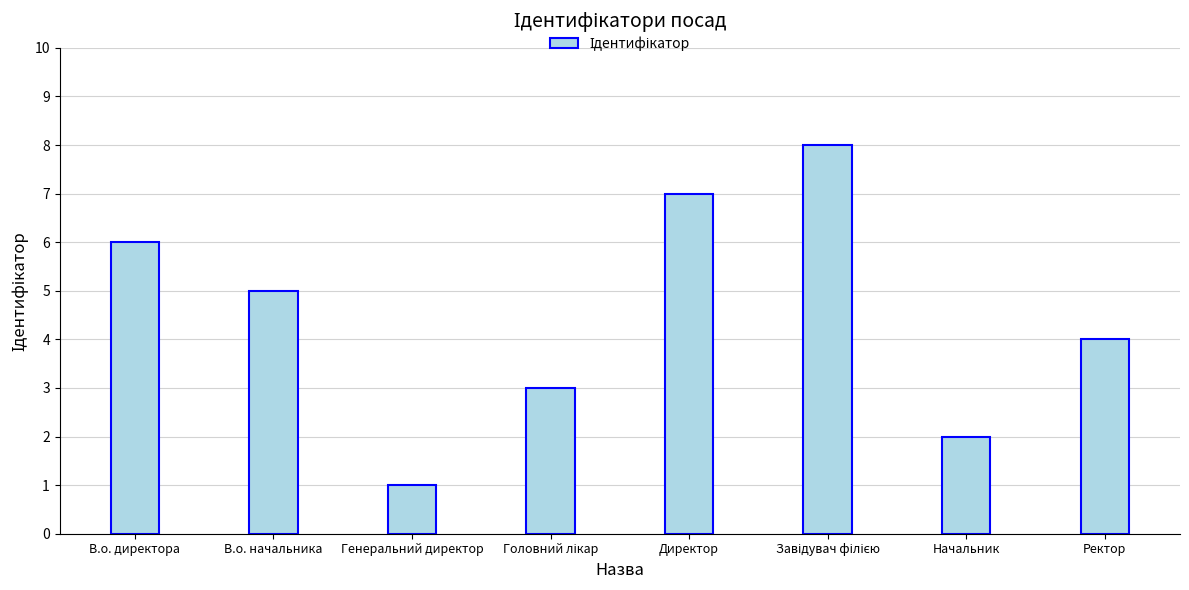

The value at Ректор is 6. True or false?

False